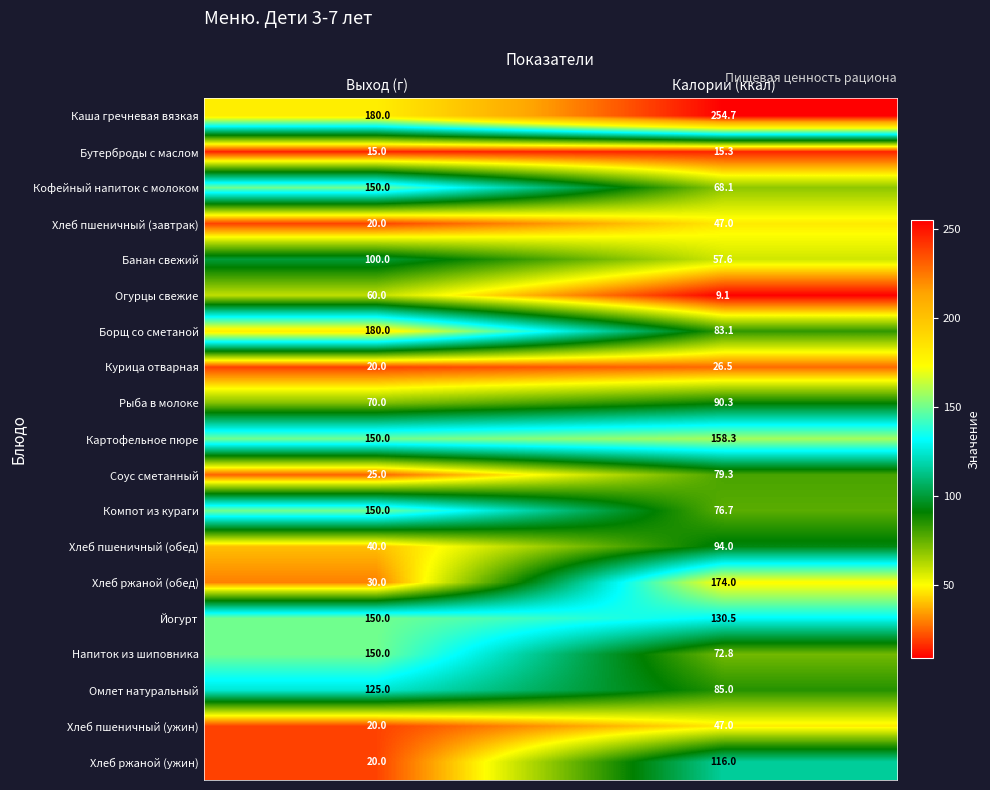

What is the sum of the Борщ со сметаной values at Калории (ккал) and Выход (г)?

263.1